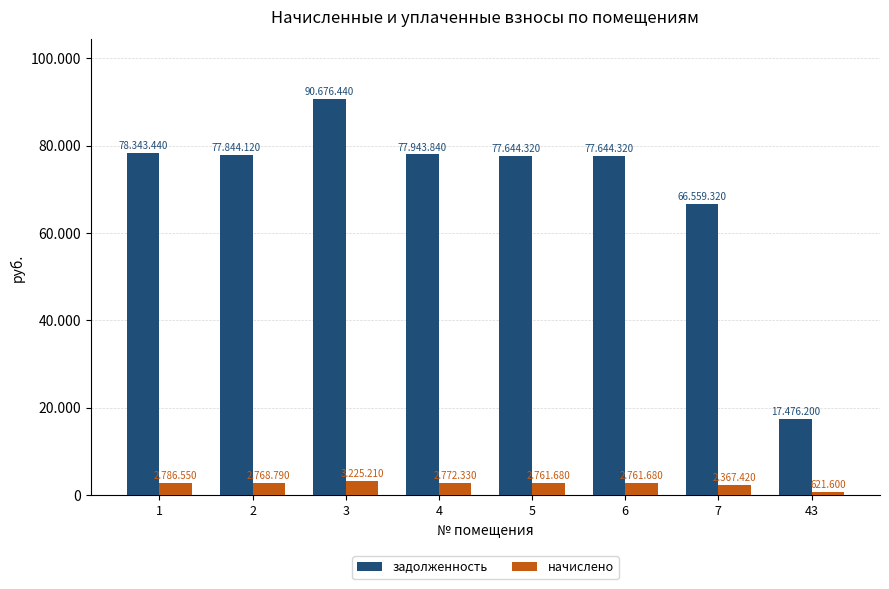

Reading left to right, what are all the values shown in this chart?

задолженность: 1=78343.4	2=77844.1	3=90676.4	4=77943.8	5=77644.3	6=77644.3	7=66559.3	43=17476.2
начислено: 1=2786.6	2=2768.8	3=3225.2	4=2772.3	5=2761.7	6=2761.7	7=2367.4	43=621.6